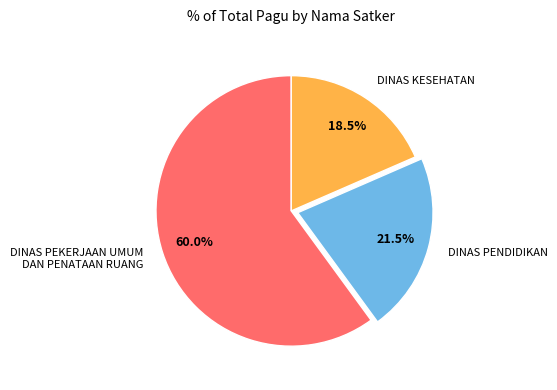

Between DINAS PEKERJAAN UMUM DAN PENATAAN RUANG and DINAS KESEHATAN, which is larger?

DINAS PEKERJAAN UMUM DAN PENATAAN RUANG